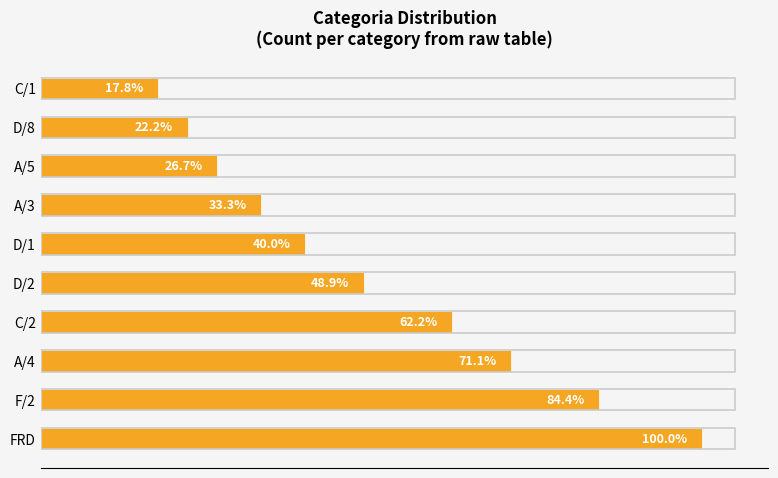

What is the maximum value shown in the chart?

45